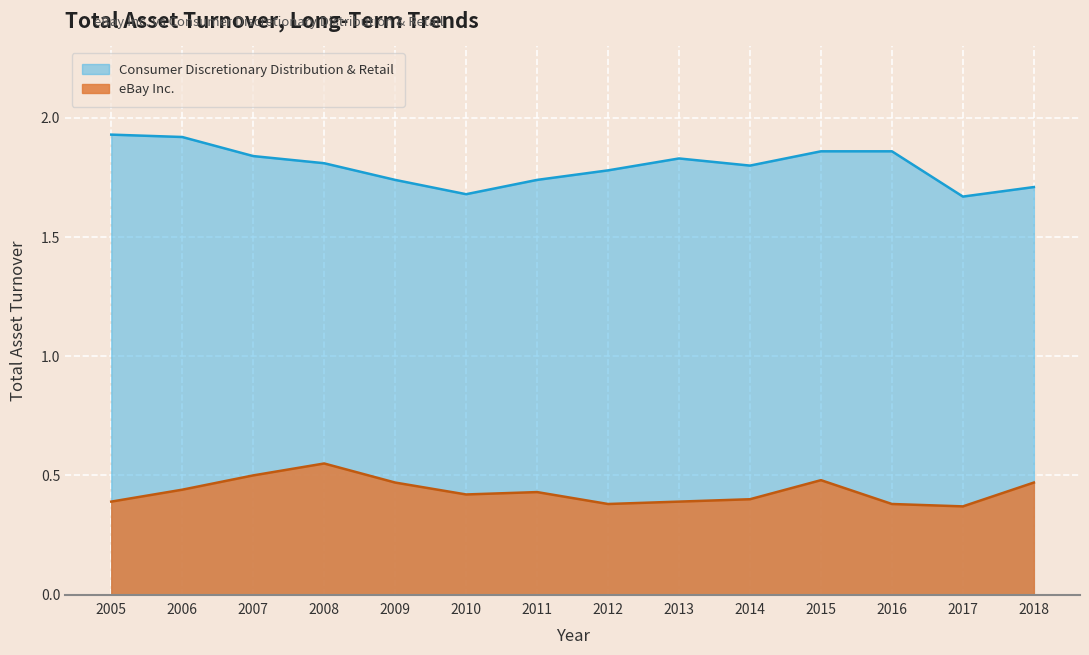

True or false: Consumer Discretionary Distribution & Retail and eBay Inc. cross at least once.

False